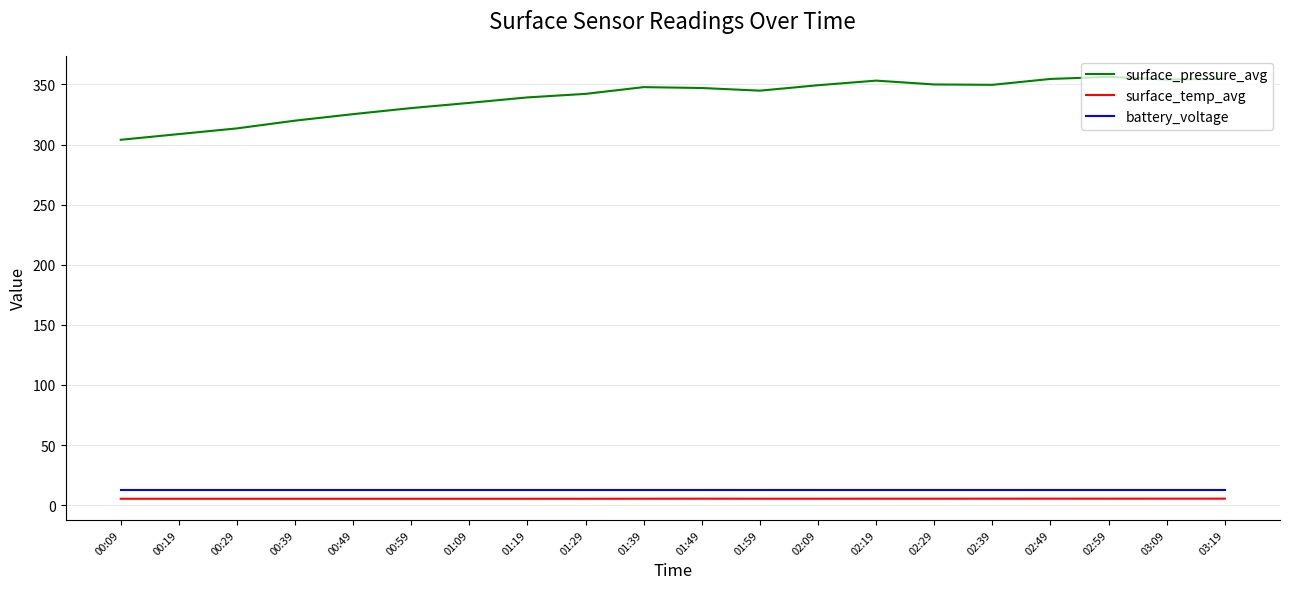

True or false: battery_voltage and surface_pressure_avg cross at least once.

False